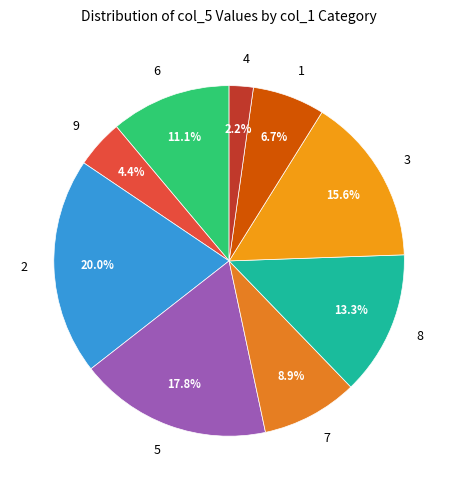

Rank the categories by value from lowest to highest.

4, 9, 1, 7, 6, 8, 3, 5, 2